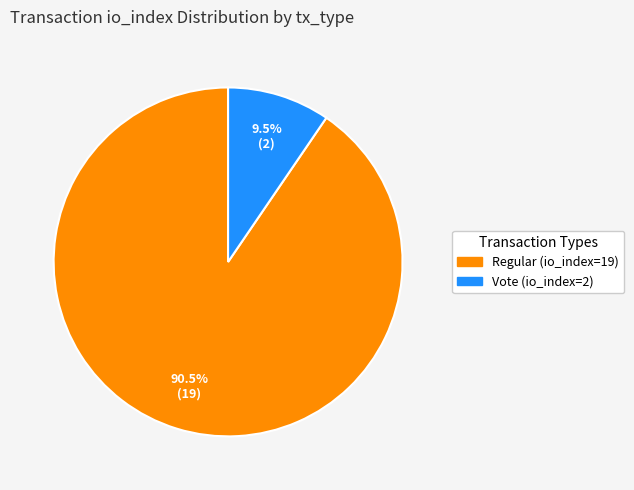

How many slices are in this pie chart?

2